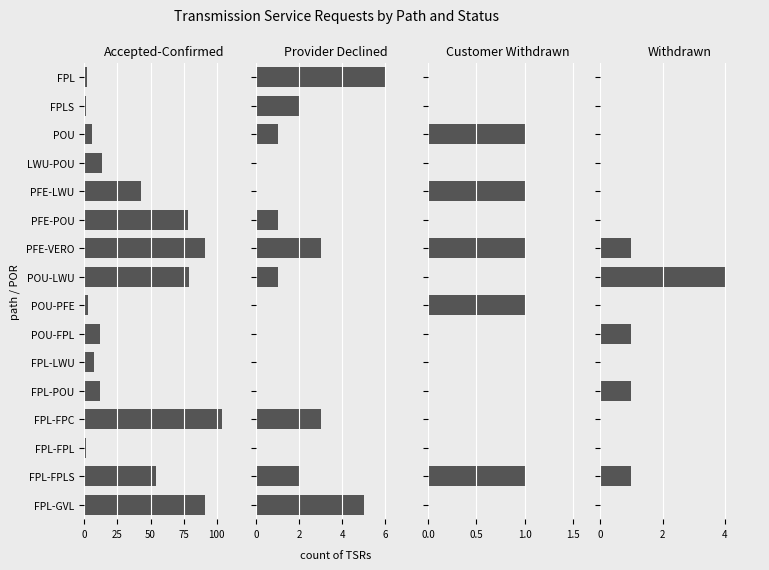

What is the difference between the maximum and minimum values in the Customer Withdrawn series?

1